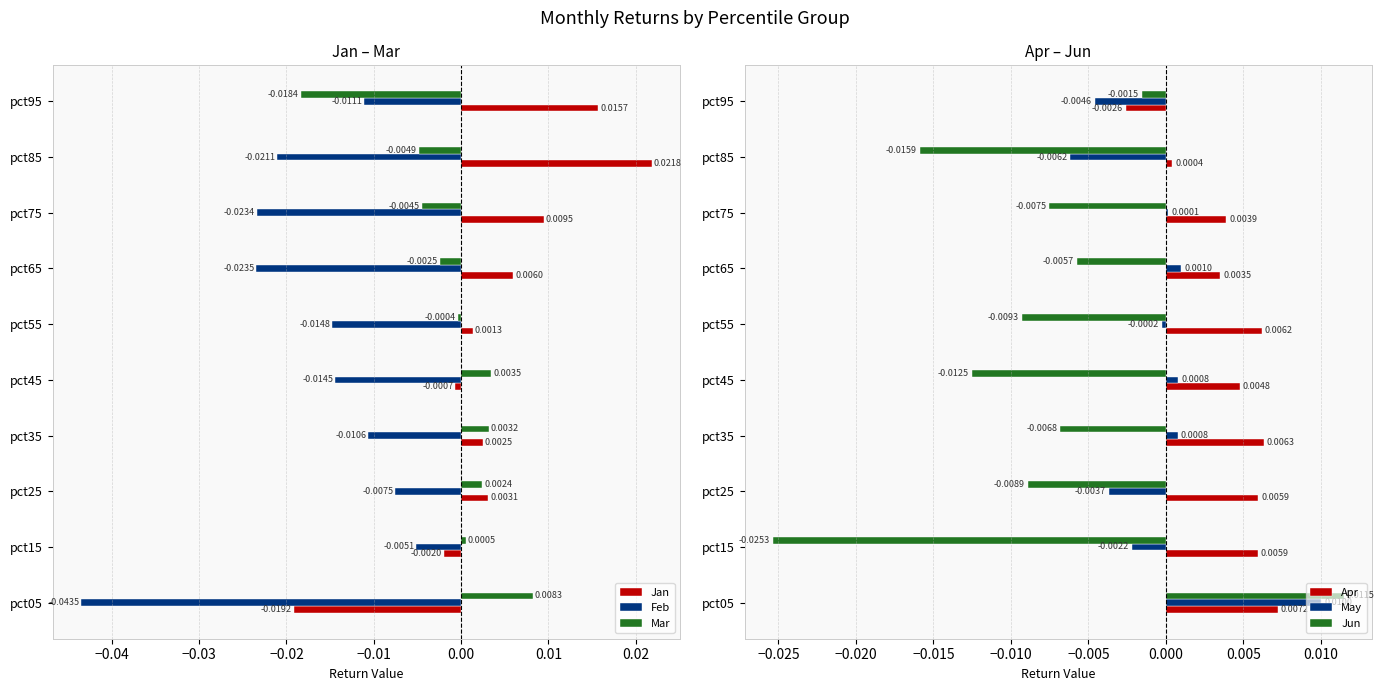

How many distinct data groups are displayed?

6